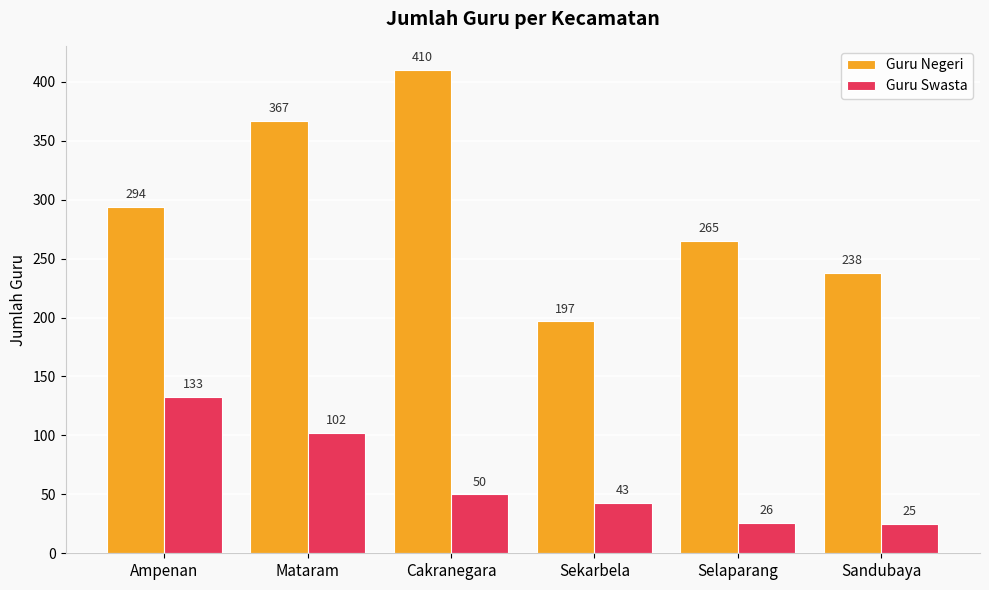

What is the average value of the Guru Swasta series?

63